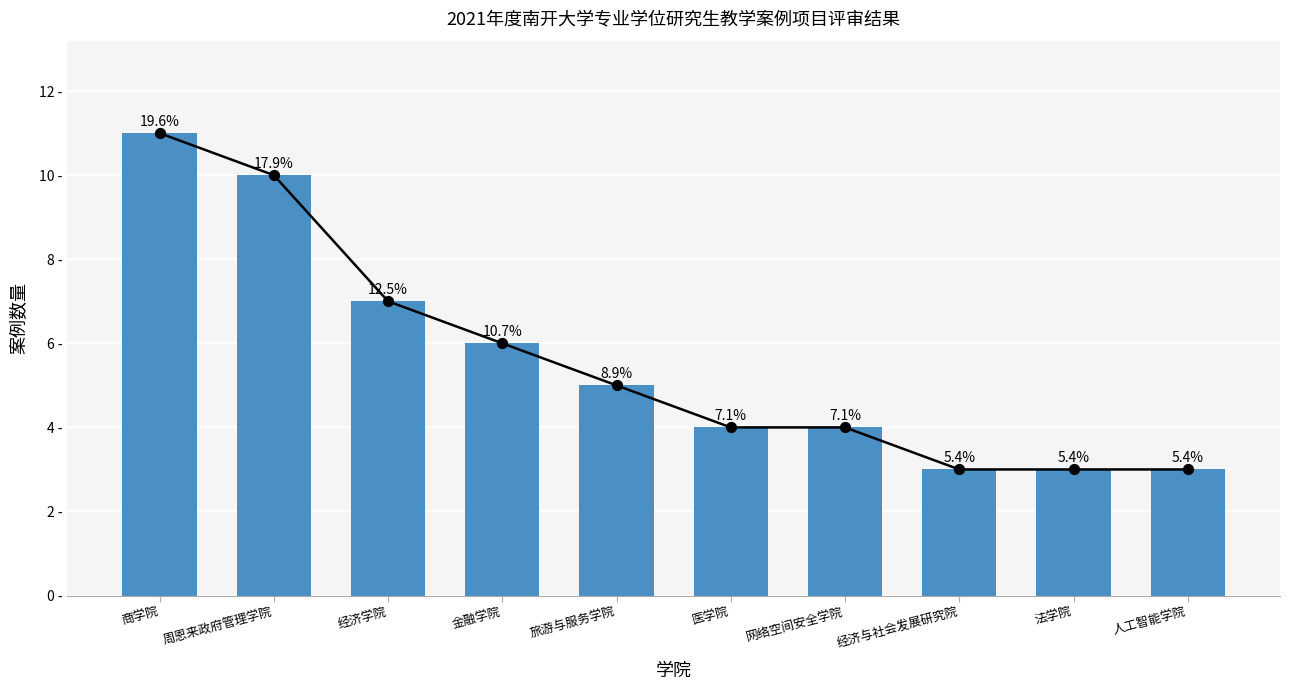

What is the change in value from 商学院 to 法学院?

-8